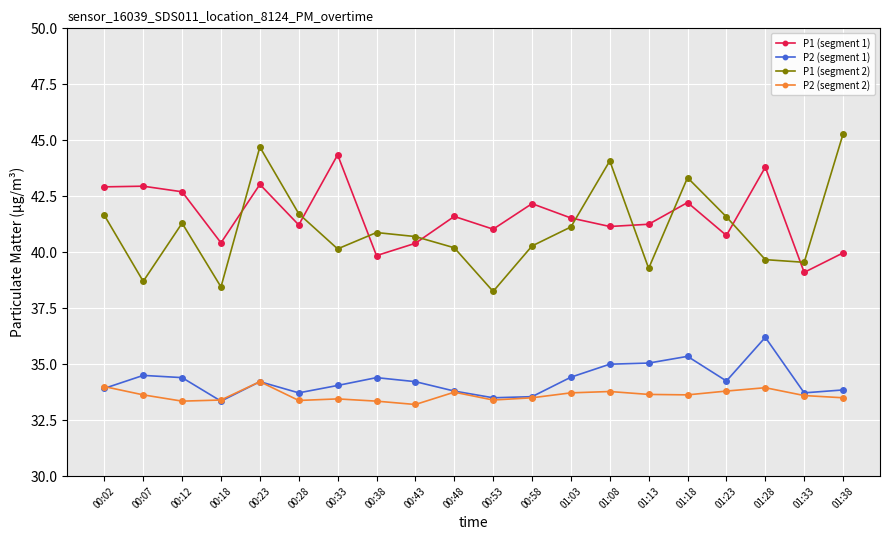

What is the total value across all series at 00:58?

149.5